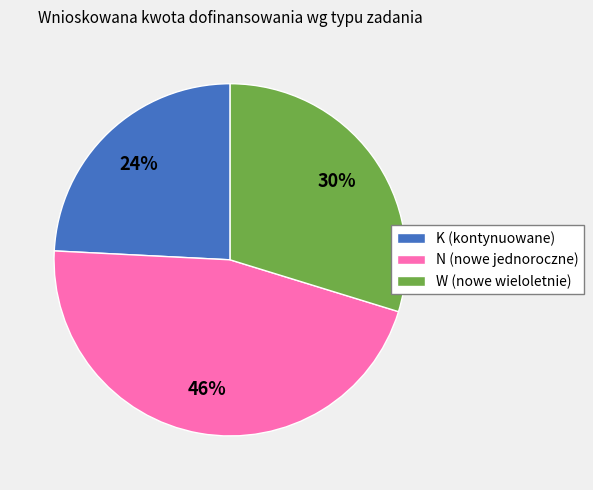

Is it true that K (kontynuowane) is 32% of the pie?

False